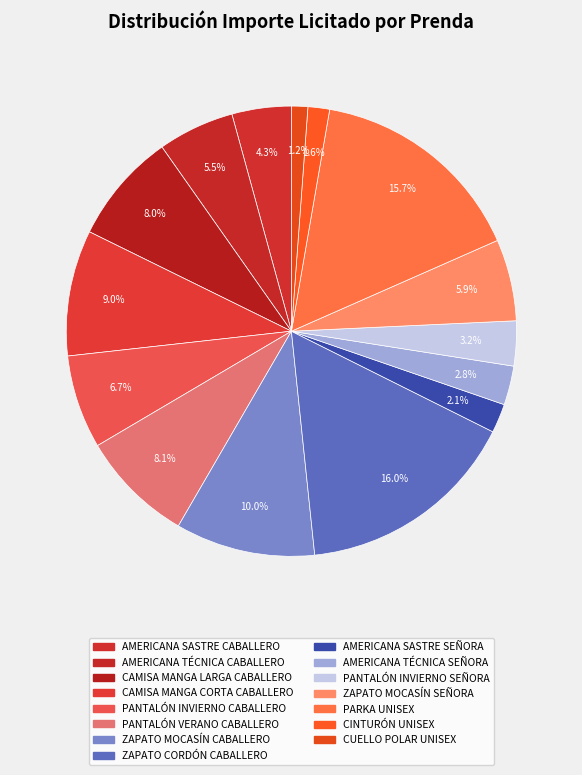

To the nearest percent, what percentage of the pie is ZAPATO MOCASÍN SEÑORA?

6%